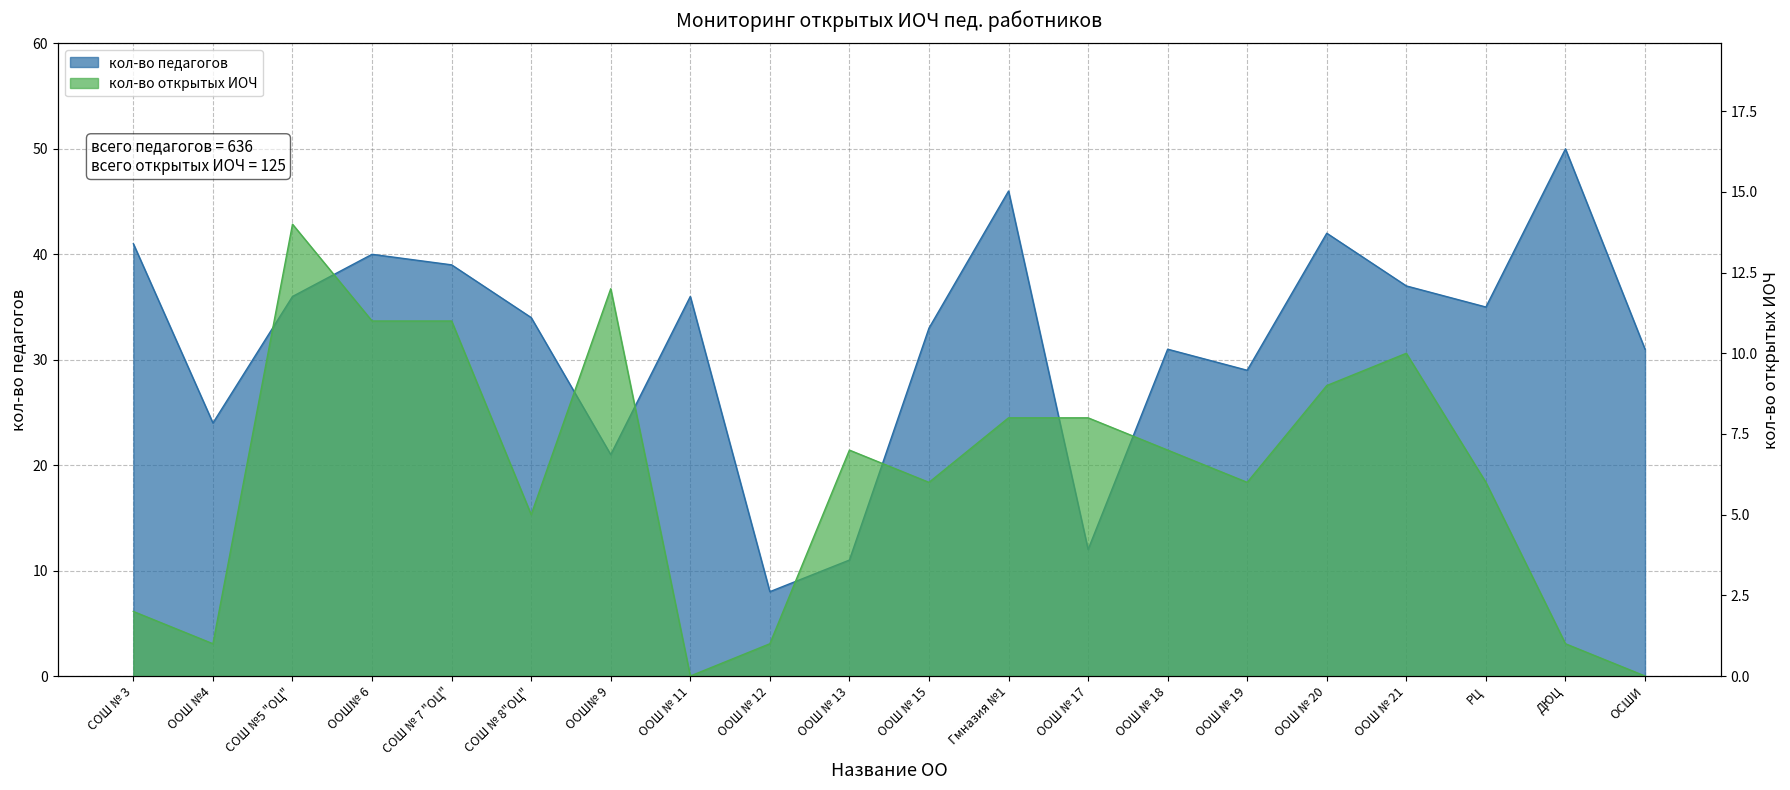

Where is кол-во открытых ИОЧ nearest to the value 7?

ООШ № 13